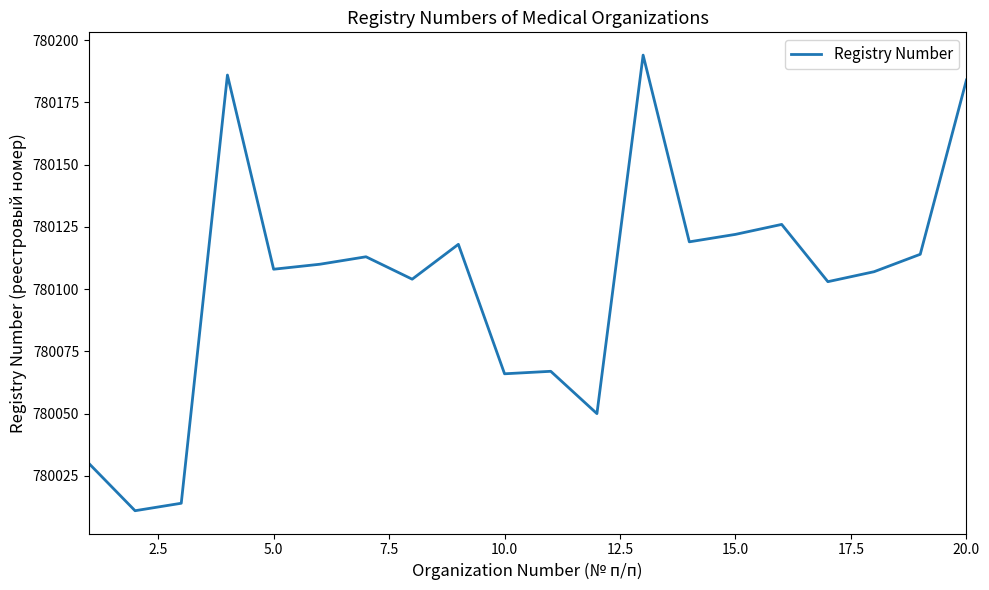

Reading left to right, what are all the values shown in this chart?

780030	780011	780014	780186	780108	780110	780113	780104	780118	780066	780067	780050	780194	780119	780122	780126	780103	780107	780114	780184